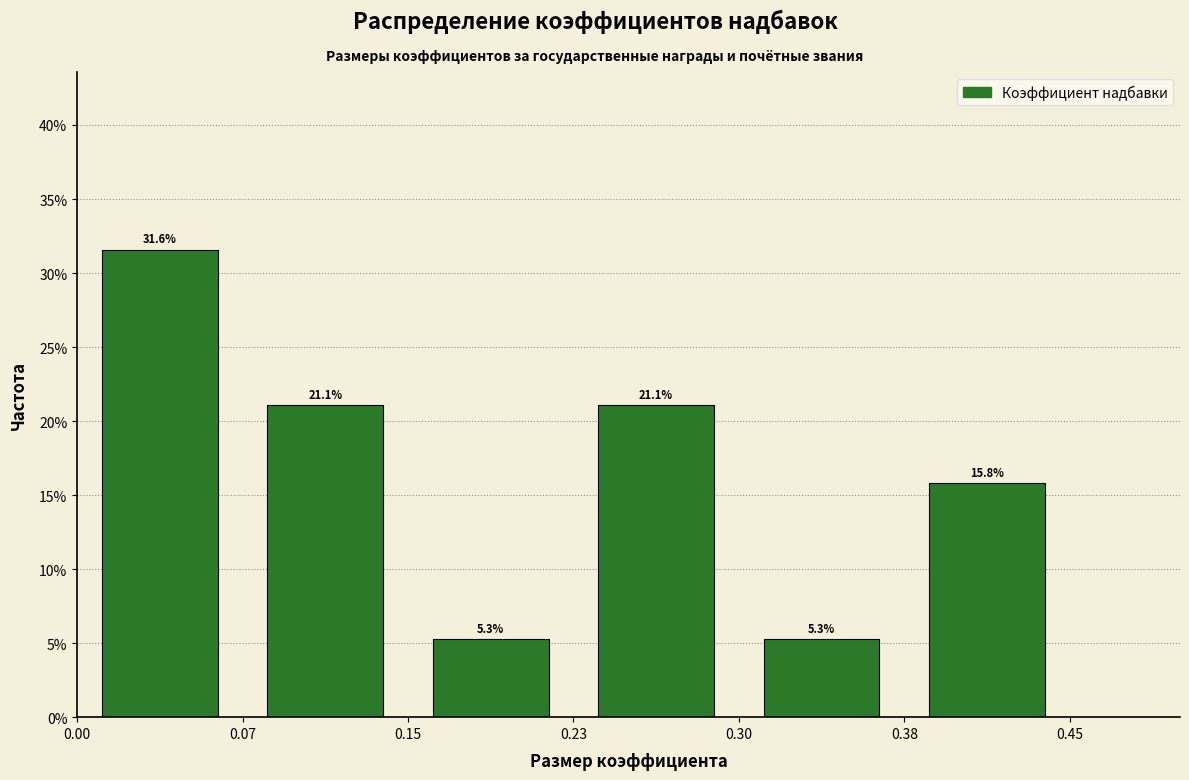

What is the height of the bar covering 0.38 to 0.45 on the x-axis?

15.8